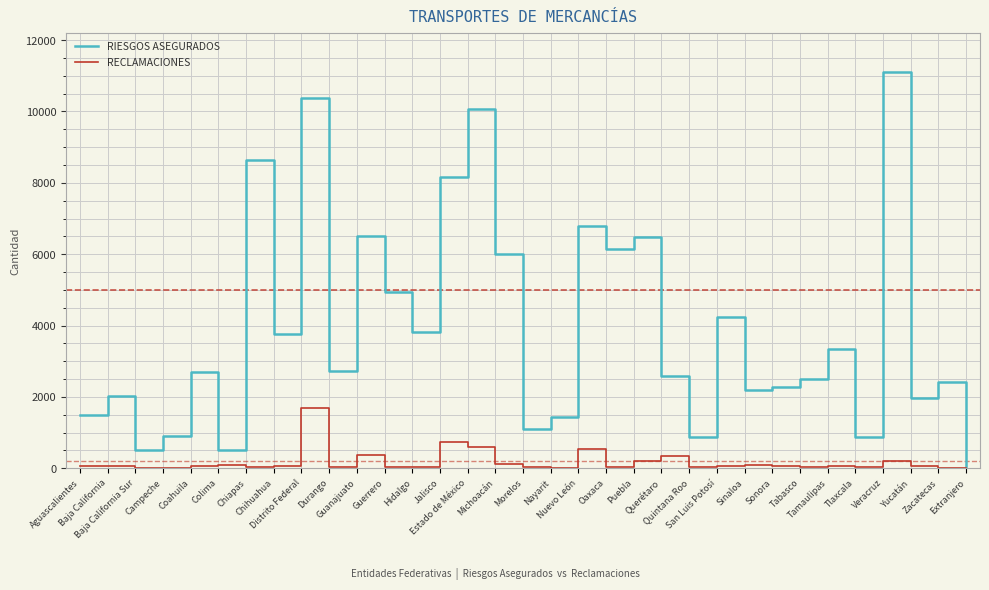

Which series has the largest total across all categories?

RIESGOS ASEGURADOS